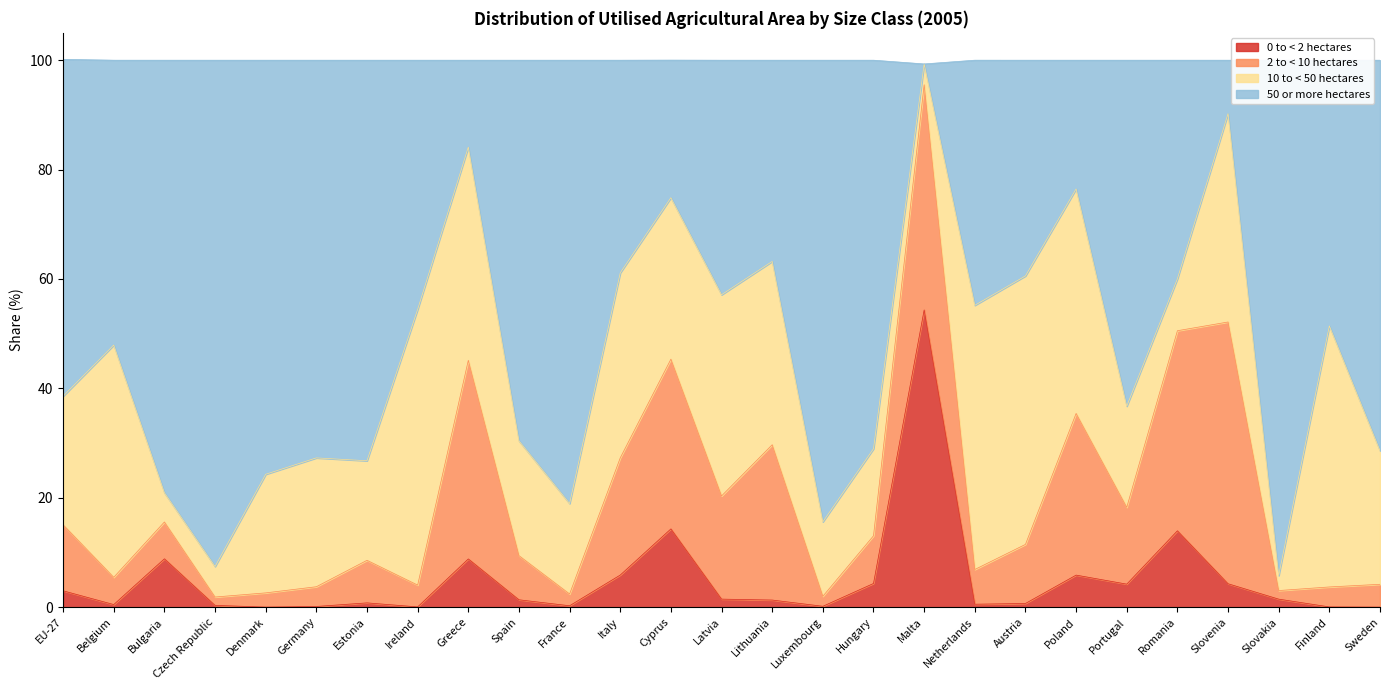

What is the difference between the maximum and minimum values in the 50 or more hectares series?

93.5